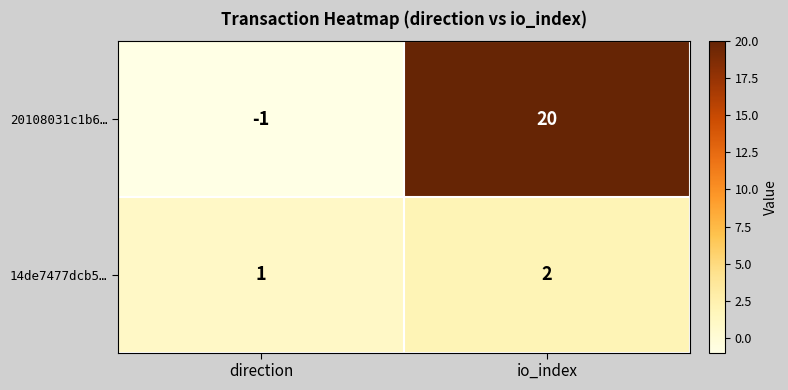

Between direction and io_index, which series saw the biggest shift?

20108031c1b6…